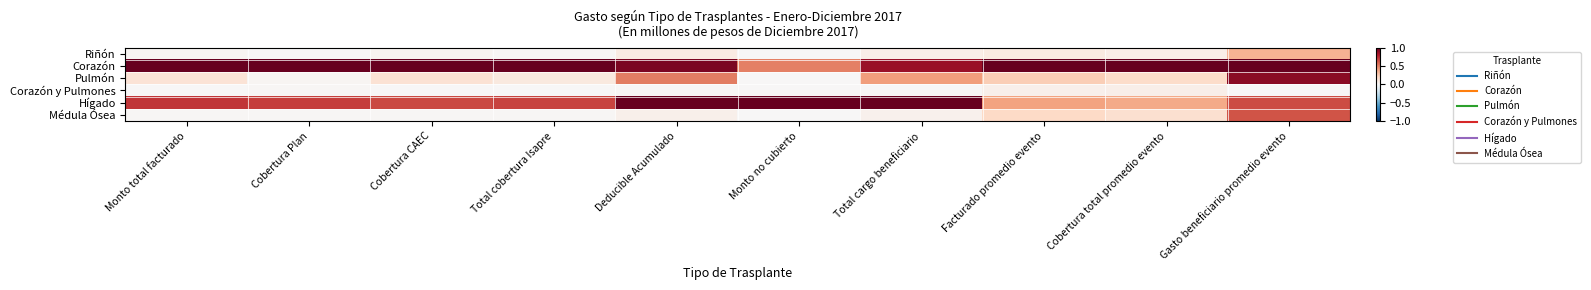

Which series has the largest total across all categories?

Corazón